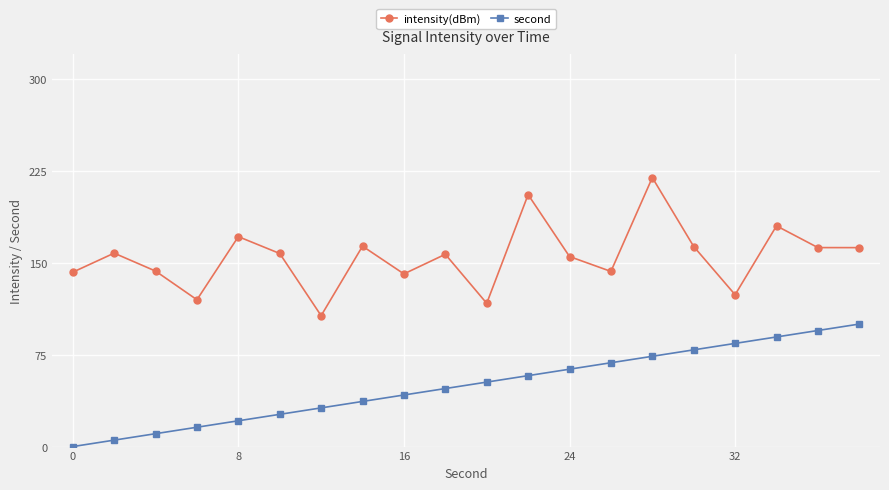

What is the greatest value displayed?

219.5